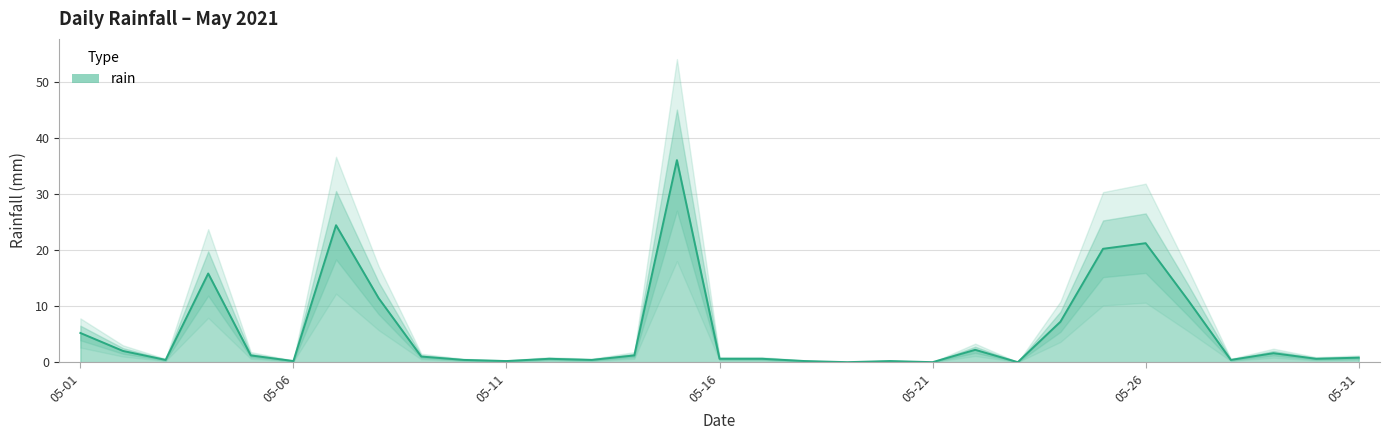

Rank the categories by value from highest to lowest.

2021-05-15, 2021-05-07, 2021-05-26, 2021-05-25, 2021-05-04, 2021-05-08, 2021-05-27, 2021-05-24, 2021-05-01, 2021-05-22, 2021-05-02, 2021-05-29, 2021-05-05, 2021-05-14, 2021-05-09, 2021-05-31, 2021-05-12, 2021-05-16, 2021-05-17, 2021-05-30, 2021-05-03, 2021-05-10, 2021-05-13, 2021-05-28, 2021-05-06, 2021-05-11, 2021-05-18, 2021-05-20, 2021-05-19, 2021-05-21, 2021-05-23